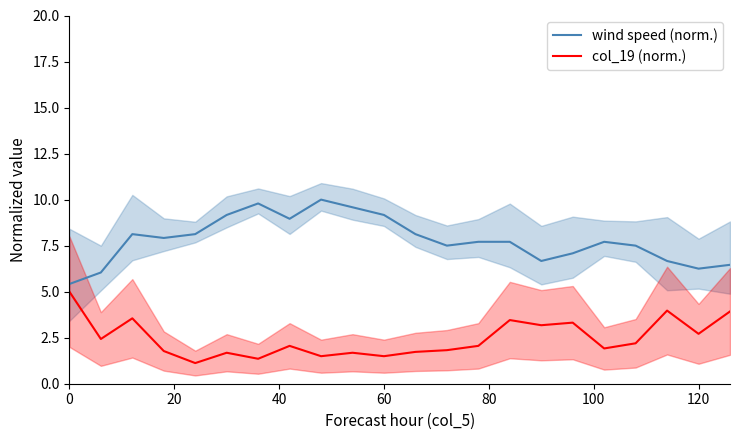

What is the maximum value for col_19 (norm.)?

5.0